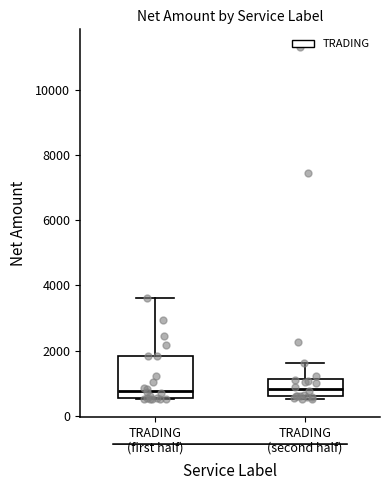

Reading left to right, transcribe this box plot: for each box, give where its median line is, the range the box spans, and where its two whiskers end, as read against the y-axis. The values are not printed on the chart, so give them approximately, as read against the axis.

TRADING (first half): median 800, box 600 to 1800, whiskers 600 to 3600
TRADING (second half): median 800, box 600 to 1200, whiskers 600 (just below the box's lower edge) to 1600